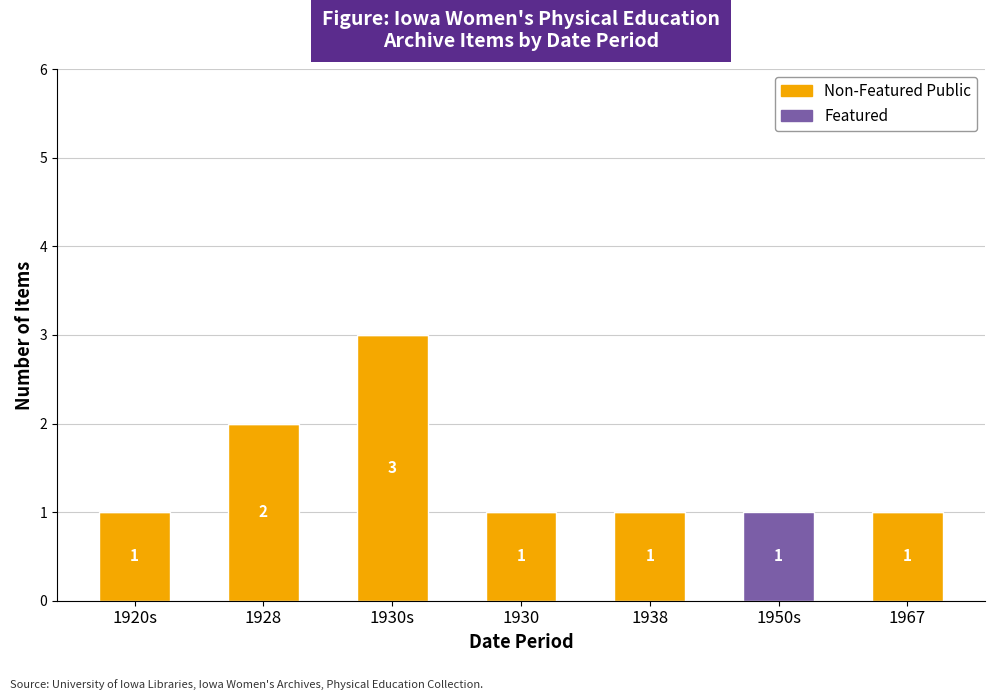

What is the total value across all series at 1930s?

3